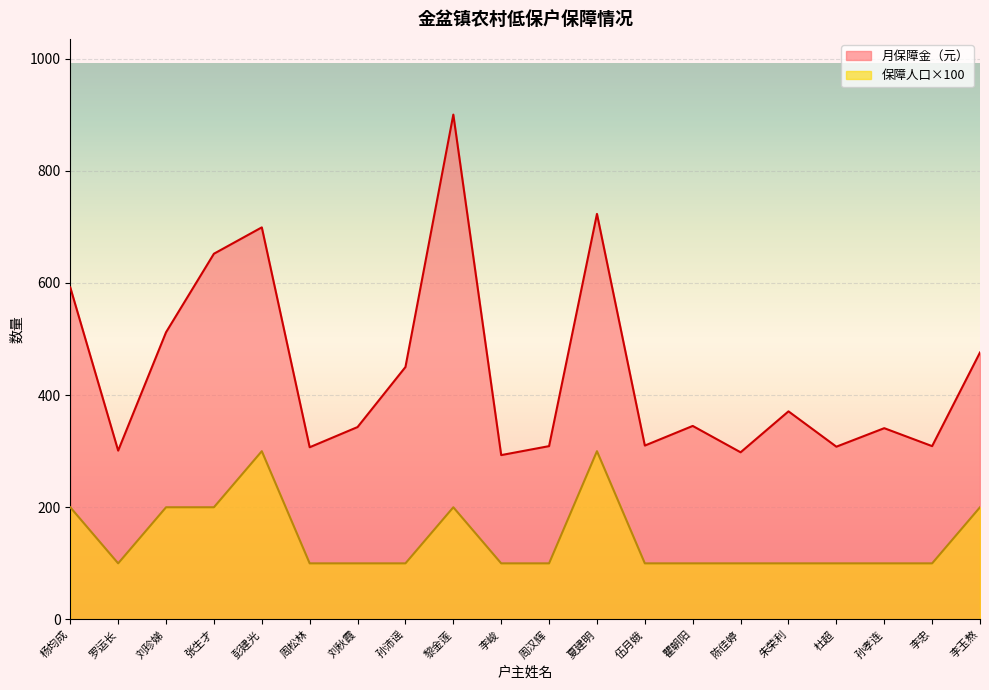

Rank the series at 刘珍娣 from highest to lowest value.

月保障金（元）, 保障人口×100